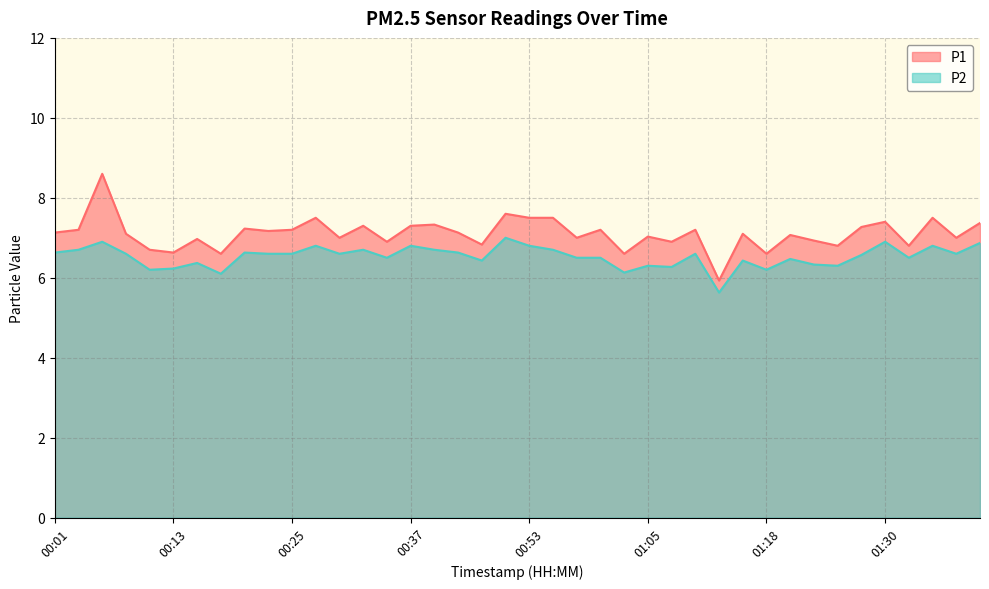

How many interior local peaks does the P1 series have?

14